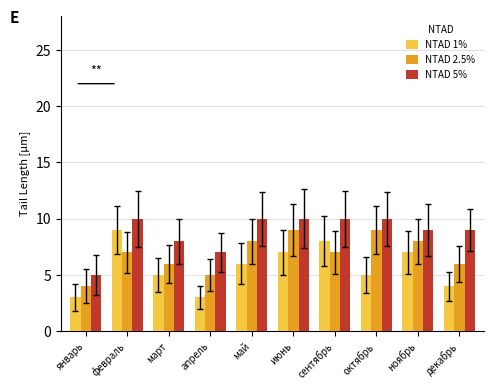

List the series in order of their overall mean, highest first.

NTAD 5%, NTAD 2.5%, NTAD 1%